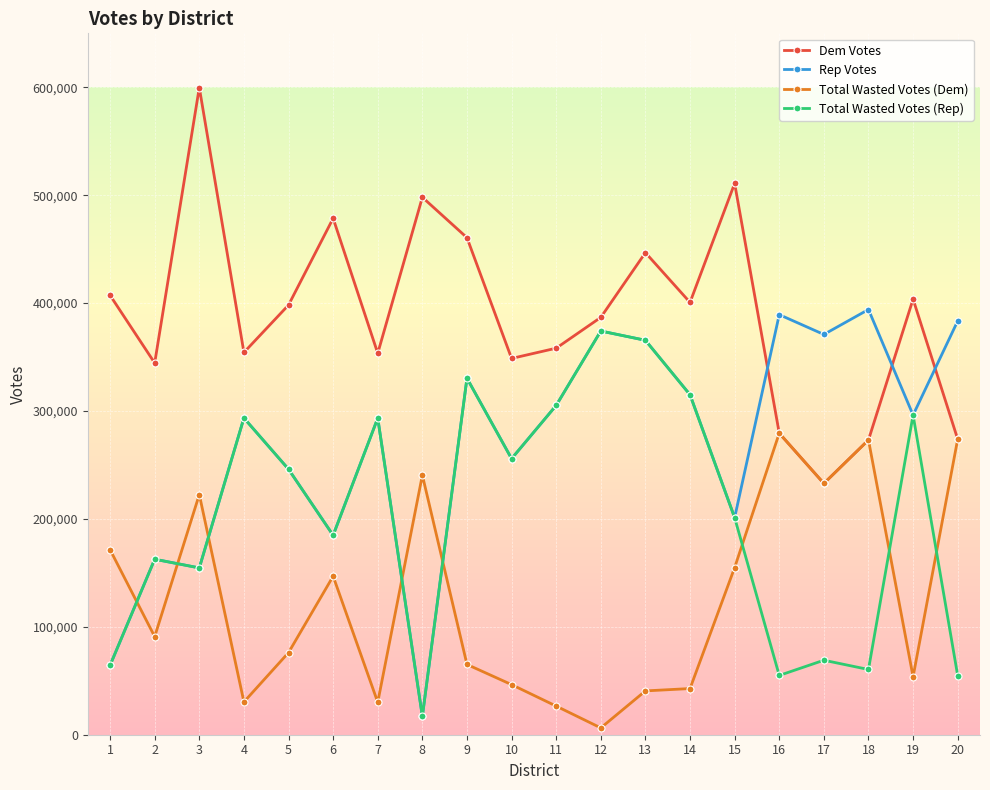

List the series in order of their overall mean, lowest first.

Total Wasted Votes (Dem), Total Wasted Votes (Rep), Rep Votes, Dem Votes